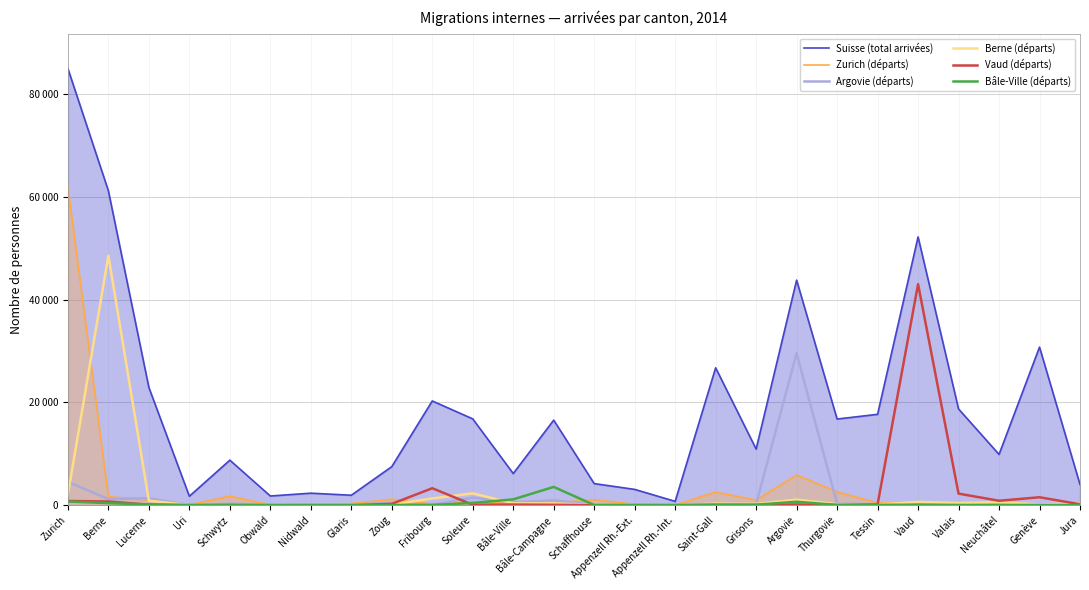

The value of Argovie (départs) at Zoug is 437. True or false?

True